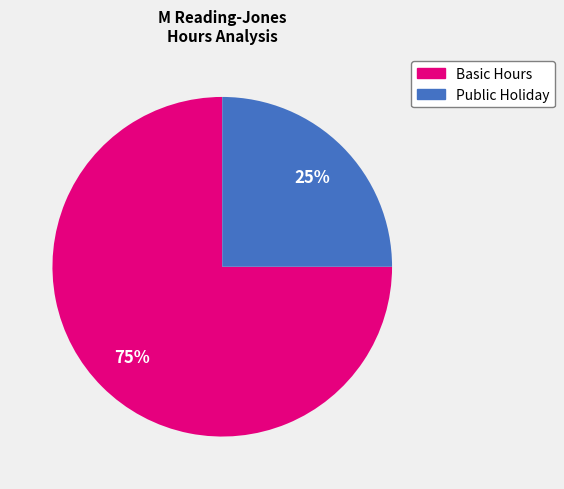

Count the number of slices in the pie.

2